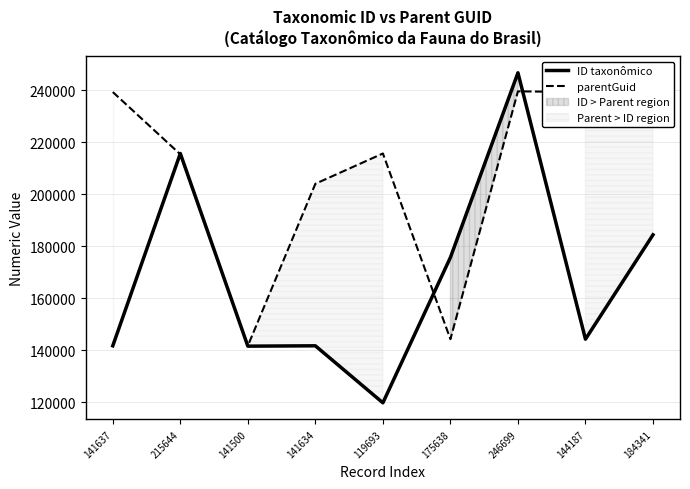

Between which two adjacent categories do ID taxonômico and parentGuid first intersect?

141637 and 215644